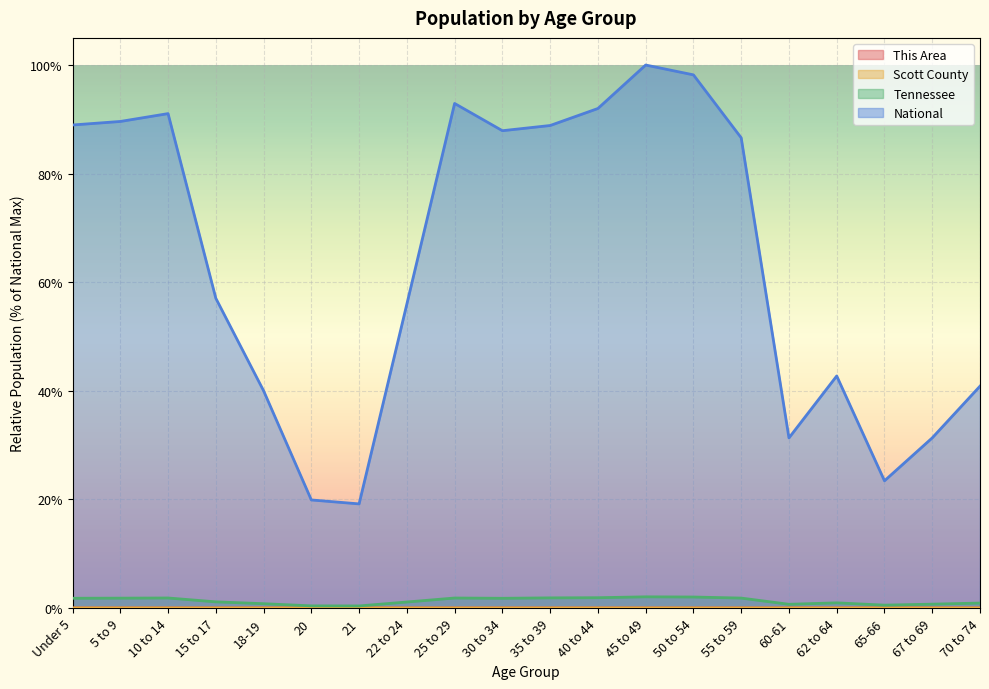

True or false: Scott County and This Area intersect in this chart.

False